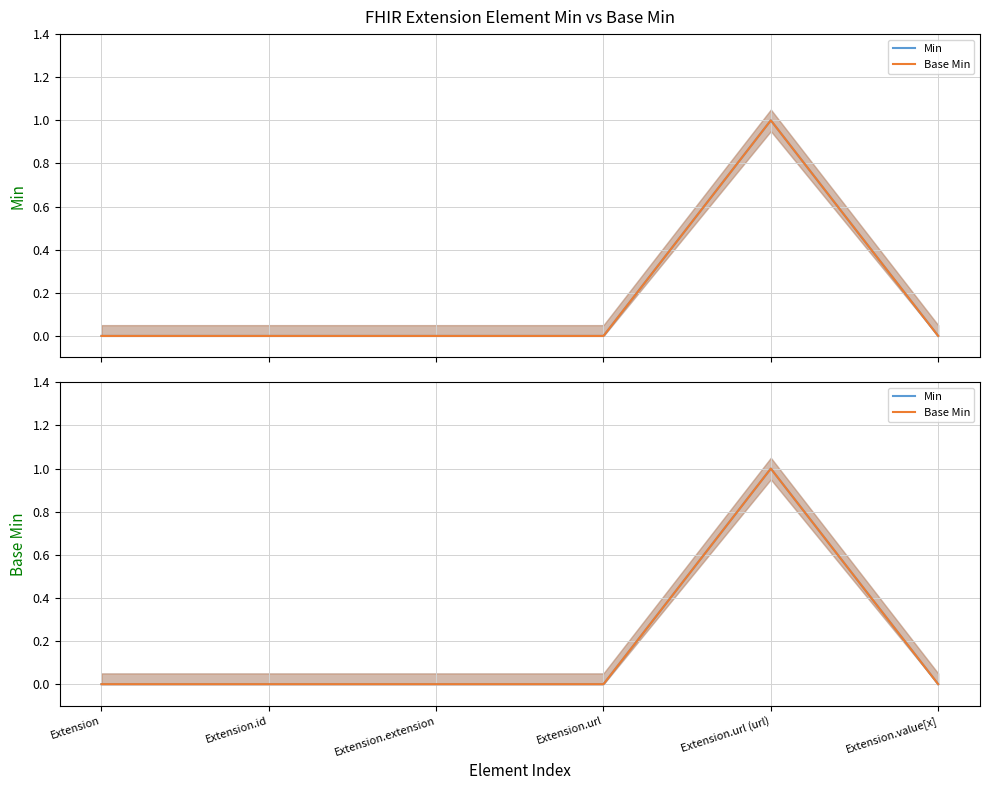

How many lines are shown in the chart?

2